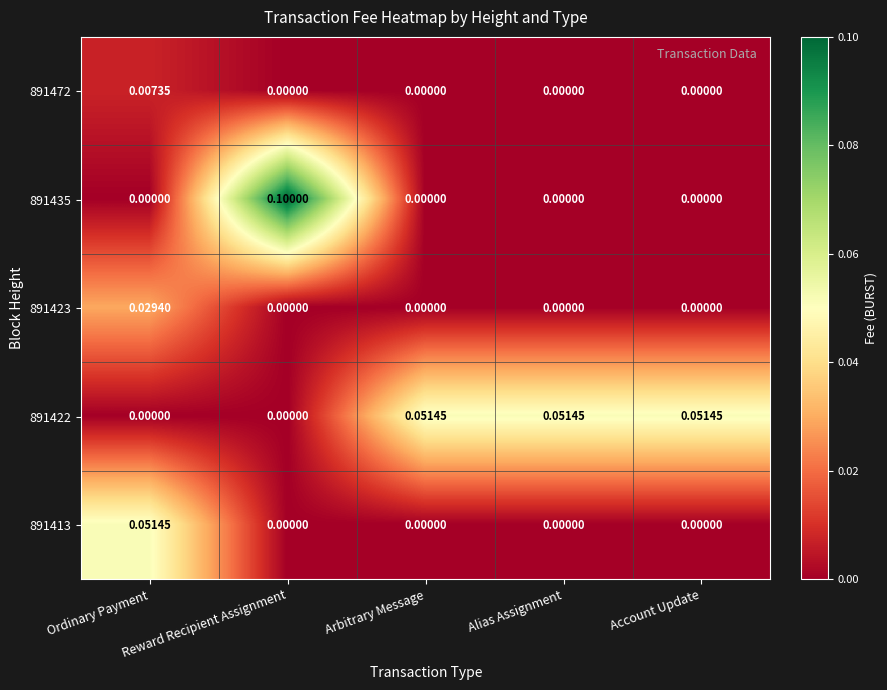

Which category has the highest value across all series?

Reward Recipient Assignment